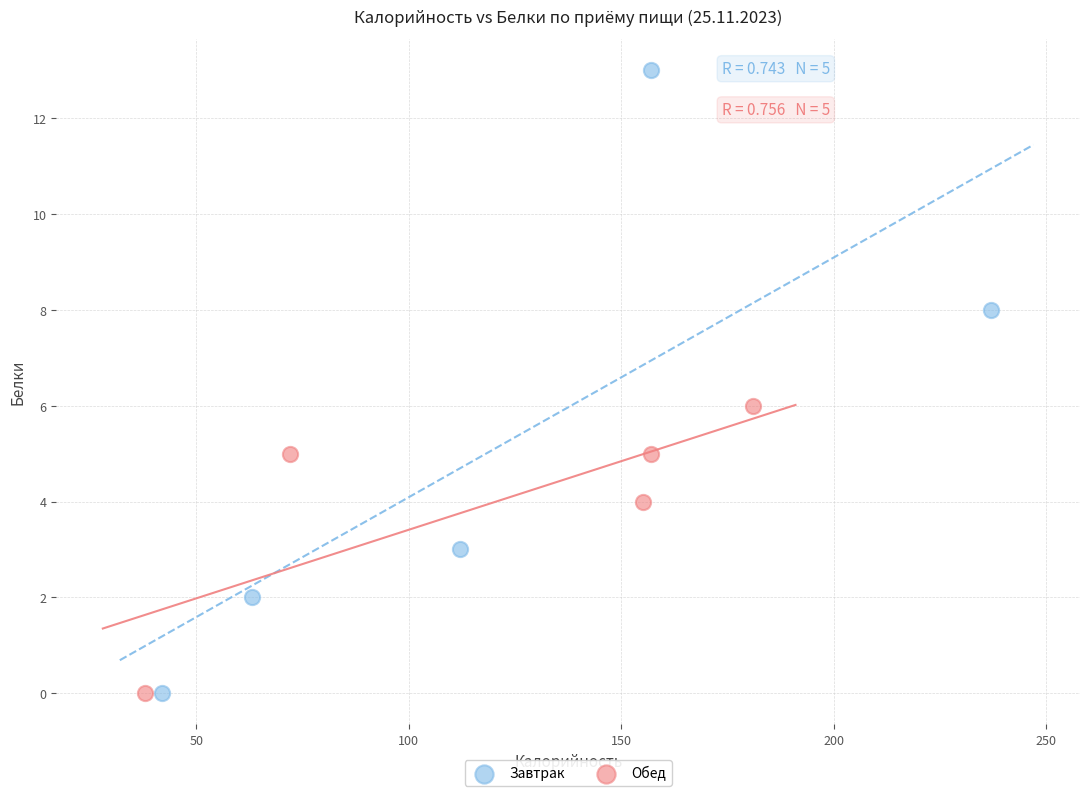

Which series has the widest spread of Y values?

Завтрак